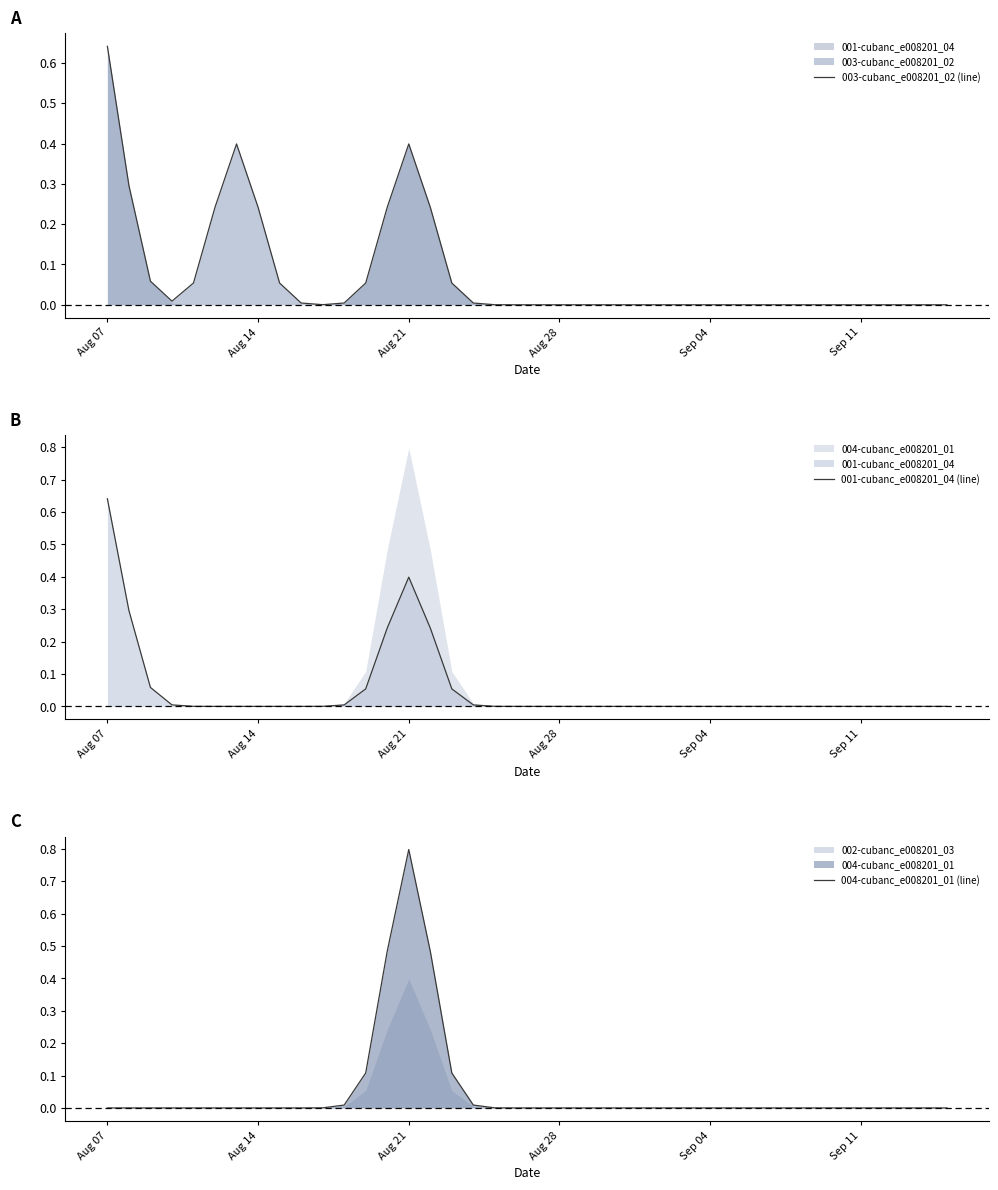

Reading left to right, list all the values displayed in this chart.

003-cubanc_e008201_02 (line): 0.6	0.3	0.1	0.0	0.1	0.2	0.4	0.2	0.1	0.0	0.0	0.0	0.1	0.2	0.4	0.2	0.1	0.0	0.0	0.0	0.0	0.0	0.0	0.0	0.0	0.0	0.0	0.0	0.0	0.0	0.0	0.0	0.0	0.0	0.0	0.0	0.0	0.0	0.0	0.0
001-cubanc_e008201_04 (line): 0.6	0.3	0.1	0.0	0.0	0.0	0.0	0.0	0.0	0.0	0.0	0.0	0.1	0.2	0.4	0.2	0.1	0.0	0.0	0.0	0.0	0.0	0.0	0.0	0.0	0.0	0.0	0.0	0.0	0.0	0.0	0.0	0.0	0.0	0.0	0.0	0.0	0.0	0.0	0.0
004-cubanc_e008201_01 (line): 0.0	0.0	0.0	0.0	0.0	0.0	0.0	0.0	0.0	0.0	0.0	0.0	0.1	0.5	0.8	0.5	0.1	0.0	0.0	0.0	0.0	0.0	0.0	0.0	0.0	0.0	0.0	0.0	0.0	0.0	0.0	0.0	0.0	0.0	0.0	0.0	0.0	0.0	0.0	0.0